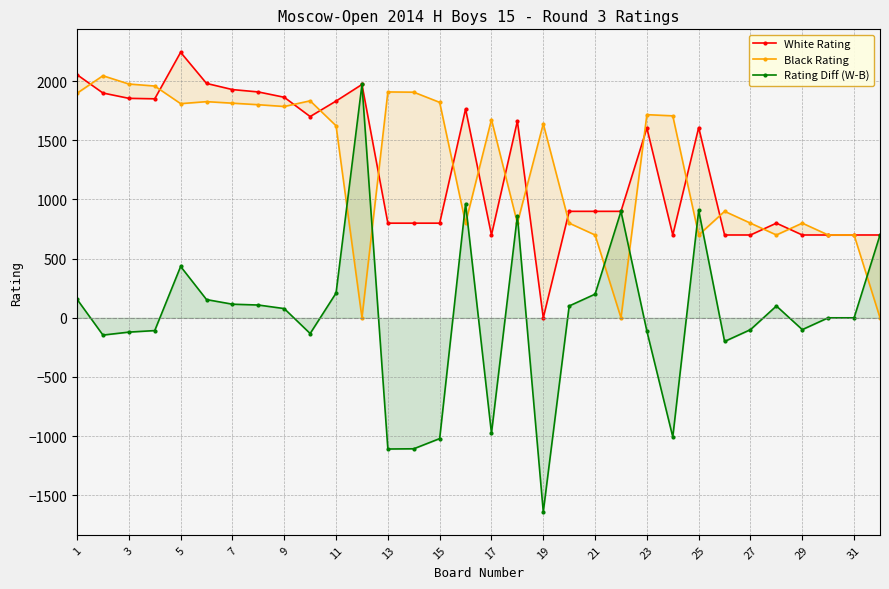

Which series has the largest range (max minus min)?

Rating Diff (W-B)